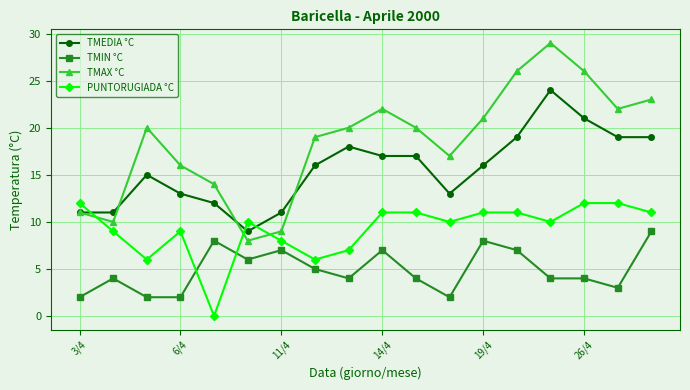

How many intersections are there between TMEDIA °C and PUNTORUGIADA °C?

3